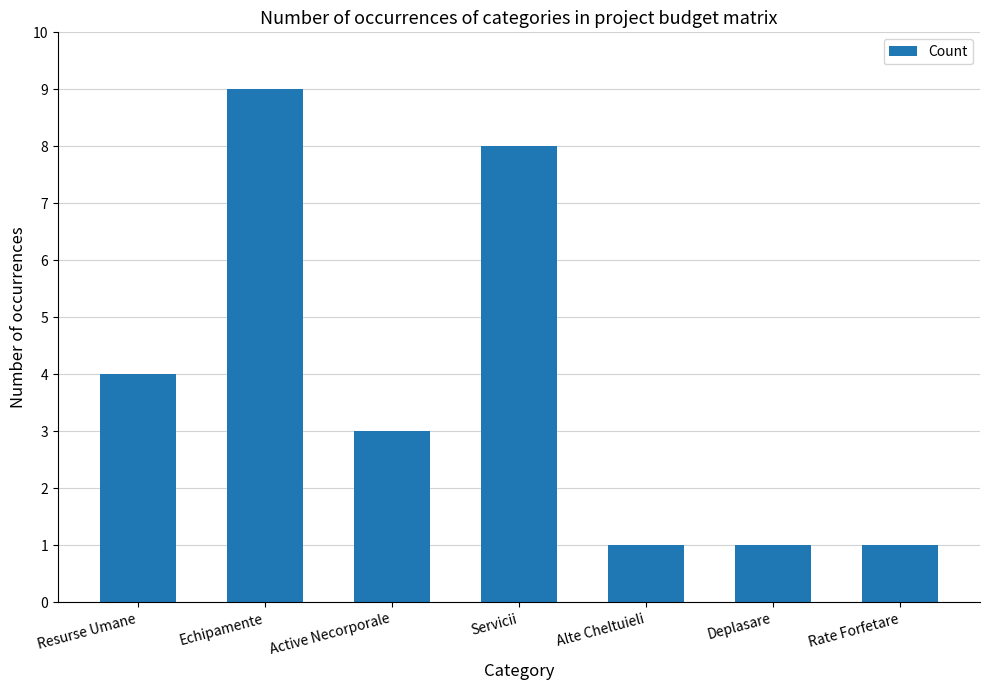

What is the label of the 3rd bar from the left?

Active Necorporale